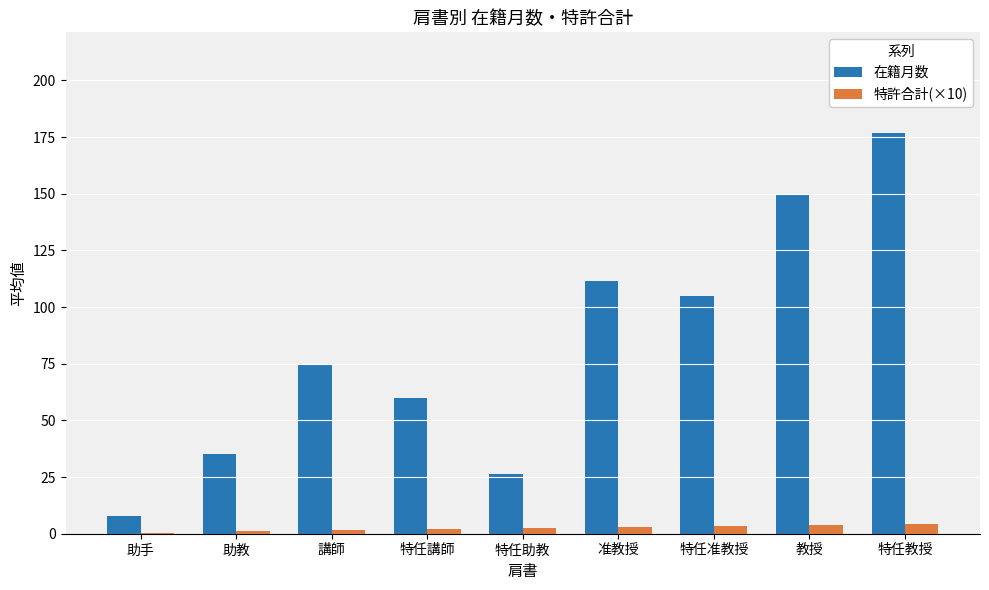

What is the maximum value for 特許合計(×10)?

4.5